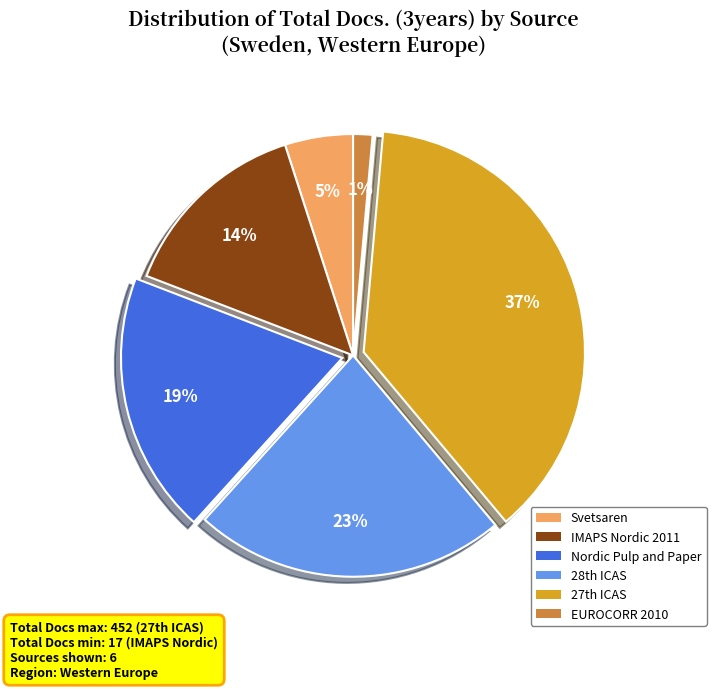

True or false: EUROCORR 2010 accounts for 13% of the total.

False